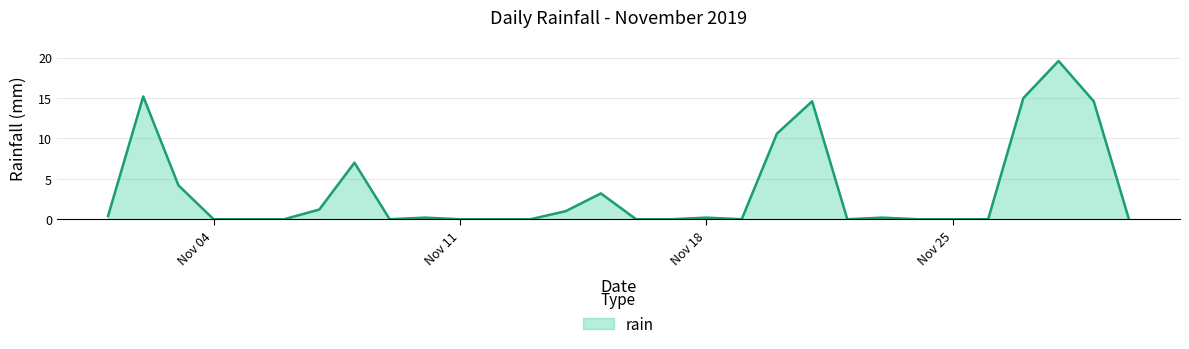

What is the maximum value shown in the chart?

19.6